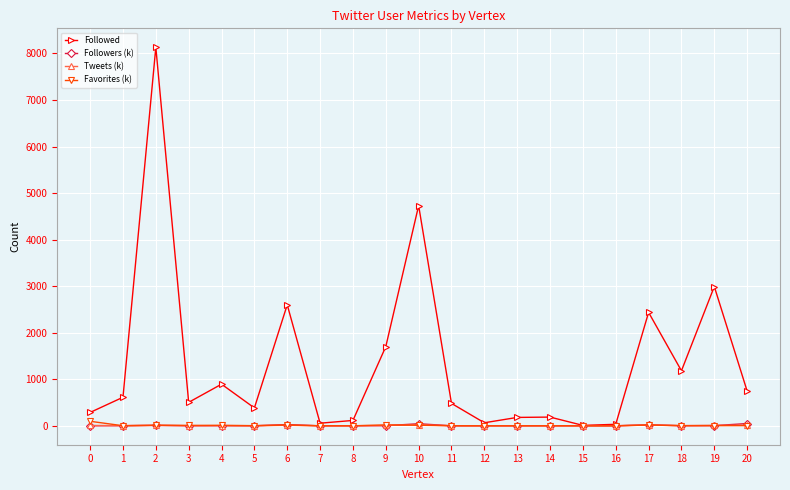

The Followers (k) series shows 26.8 at 6. True or false?

True